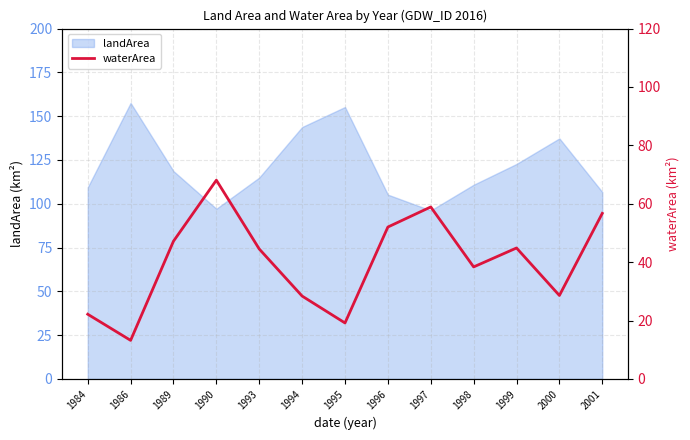

Rank the categories by value from highest to lowest.

1990, 1997, 2001, 1996, 1989, 1999, 1993, 1998, 2000, 1994, 1984, 1995, 1986